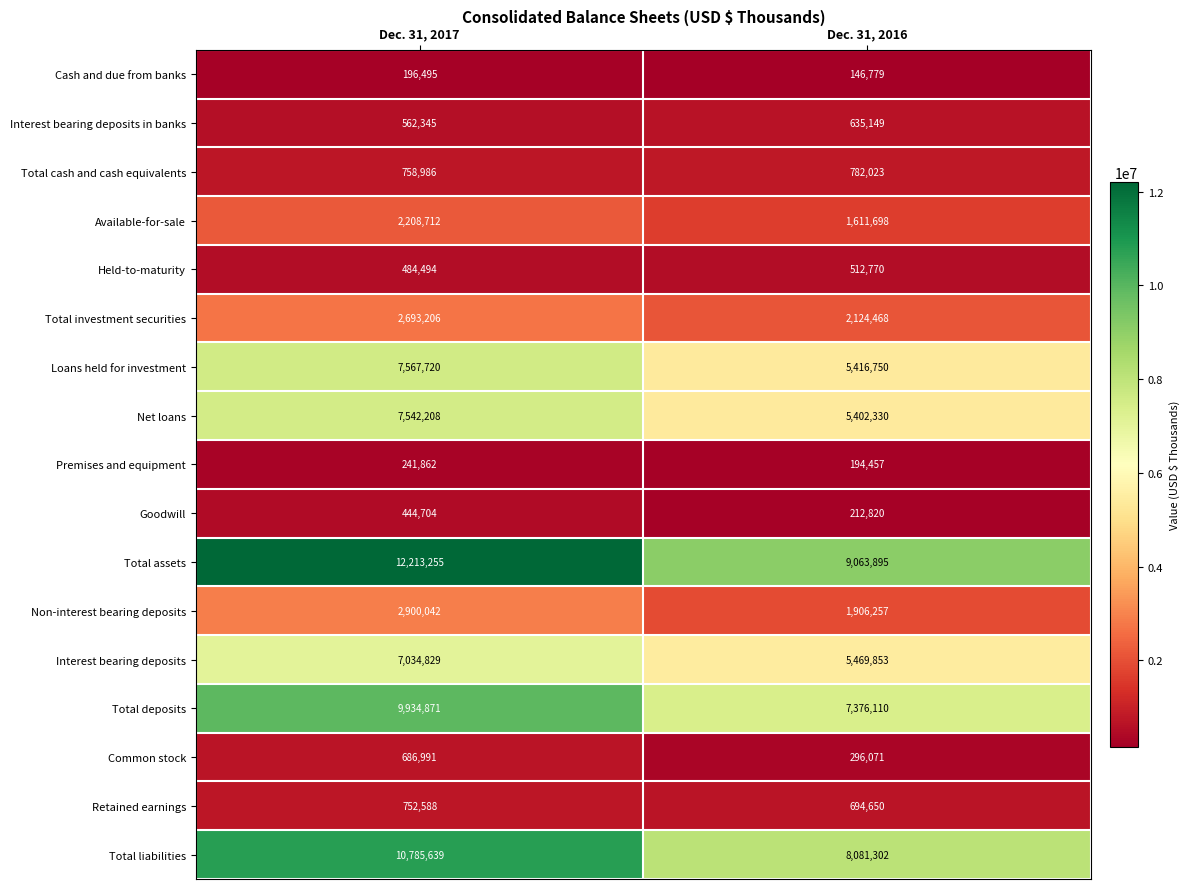

What value does the Retained earnings series have at Dec. 31, 2017, to the nearest 50?

752600